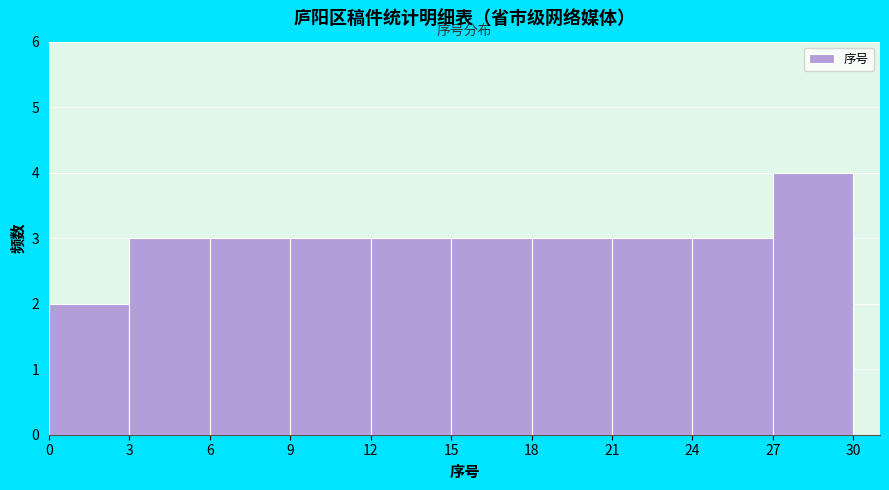

Reading left to right, transcribe this chart: for each bar, give the range it covers on the x-axis and its height. The values are not printed on the chart, so give them approximately, as read against the axis.

0 to 3: 2
3 to 6: 3
6 to 9: 3
9 to 12: 3
12 to 15: 3
15 to 18: 3
18 to 21: 3
21 to 24: 3
24 to 27: 3
27 to 30: 4